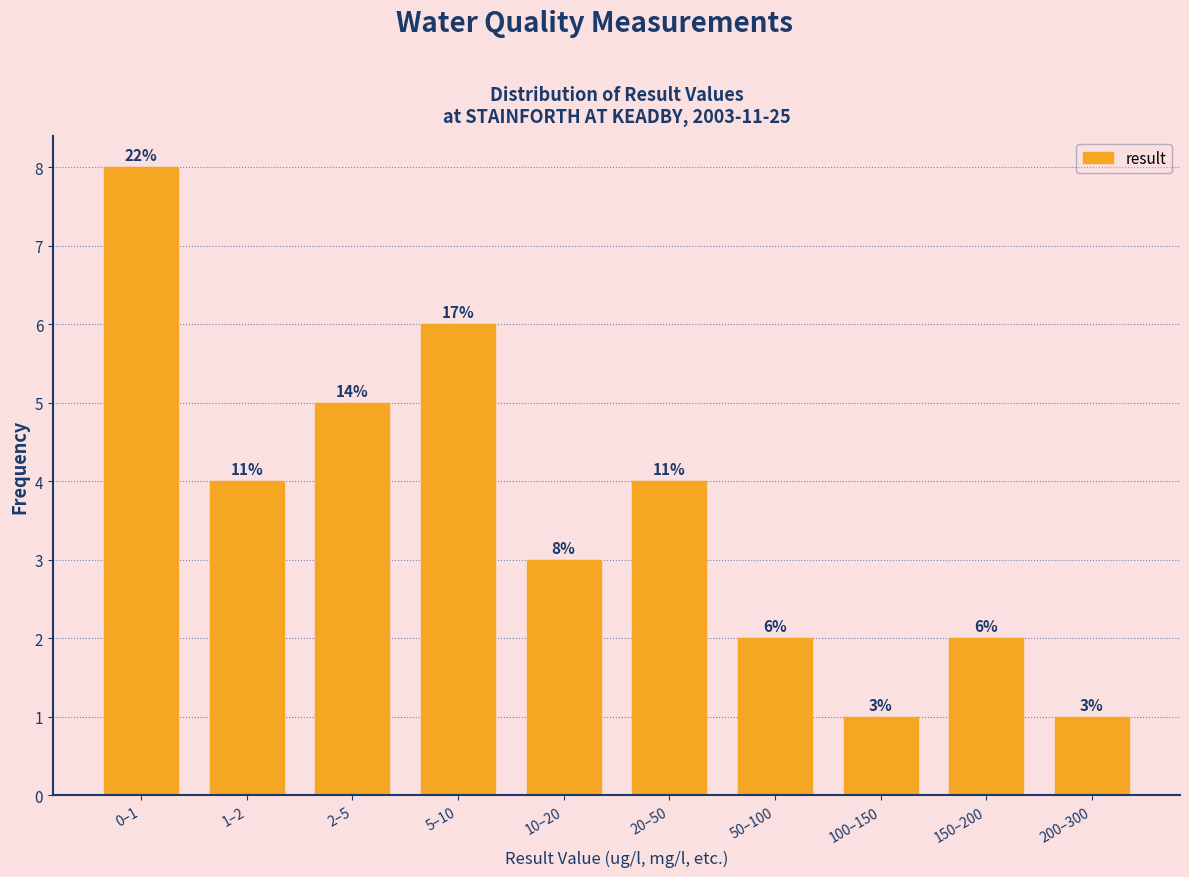

Reading right to left, what are all the values shown in this chart?

1	2	1	2	4	3	6	5	4	8